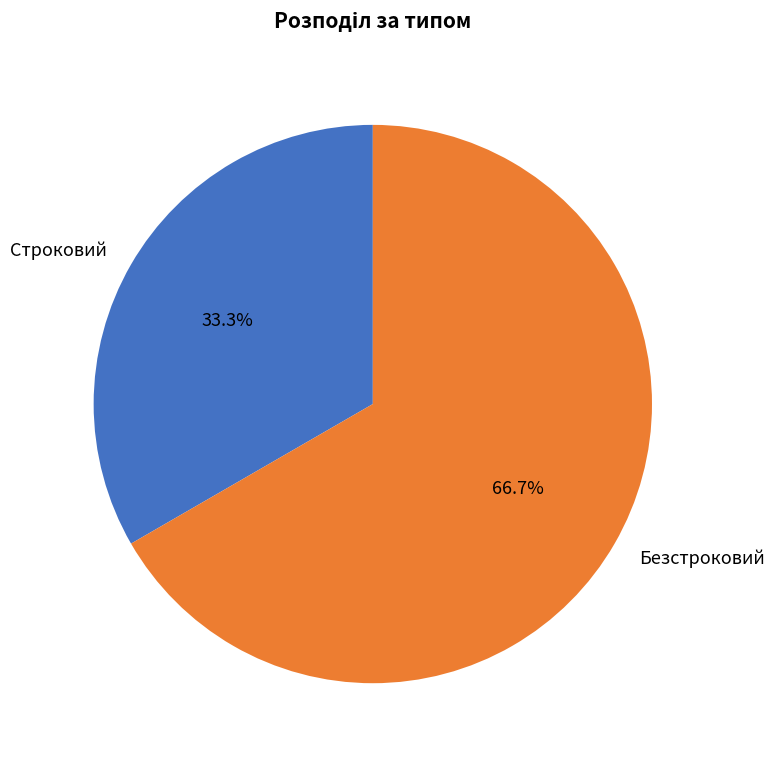

To the nearest percent, what percentage of the pie is Строковий?

33%